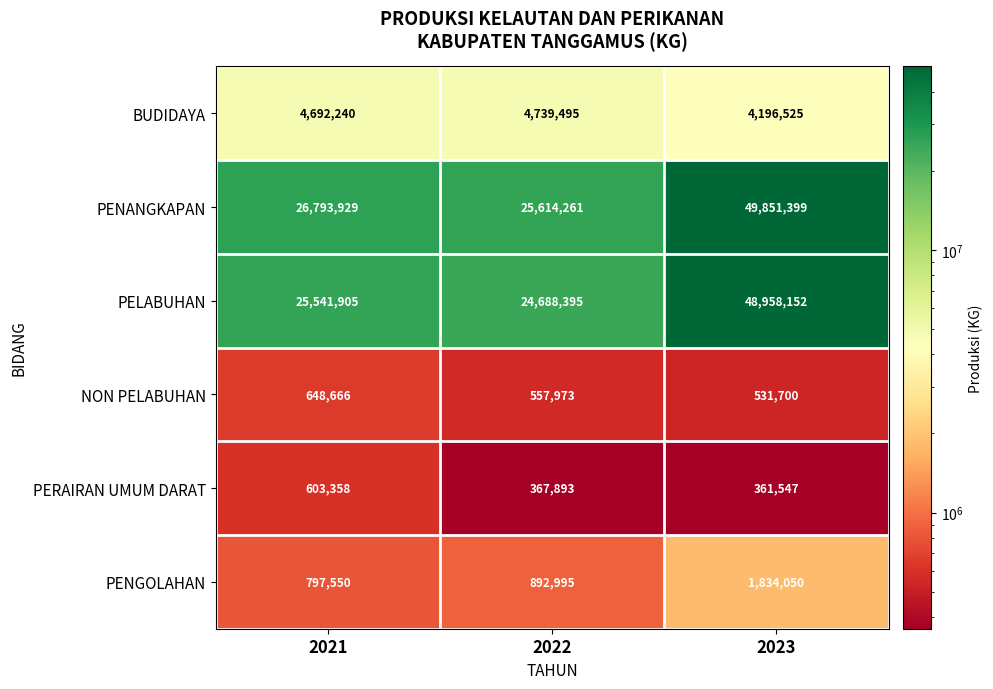

Which series has the largest range (max minus min)?

PELABUHAN